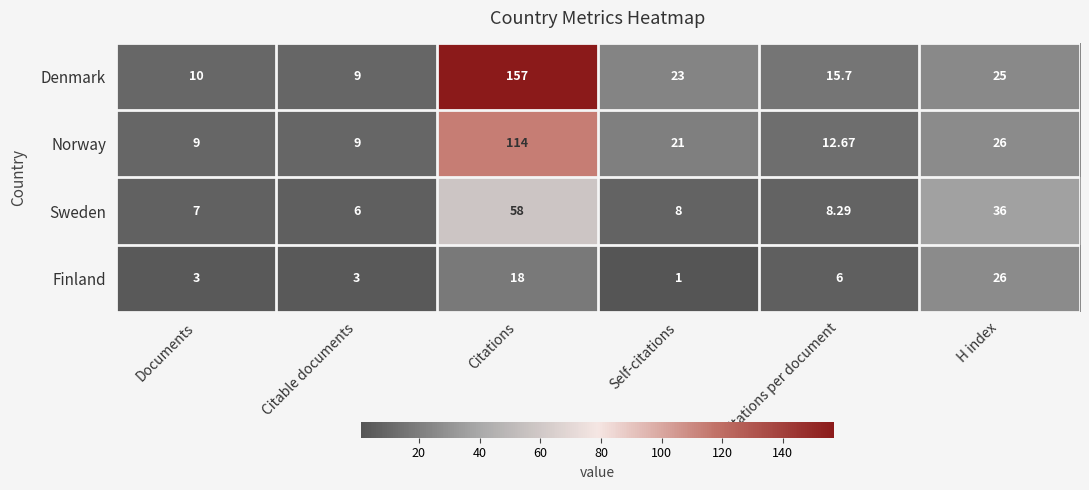

Which series has the largest range (max minus min)?

Denmark